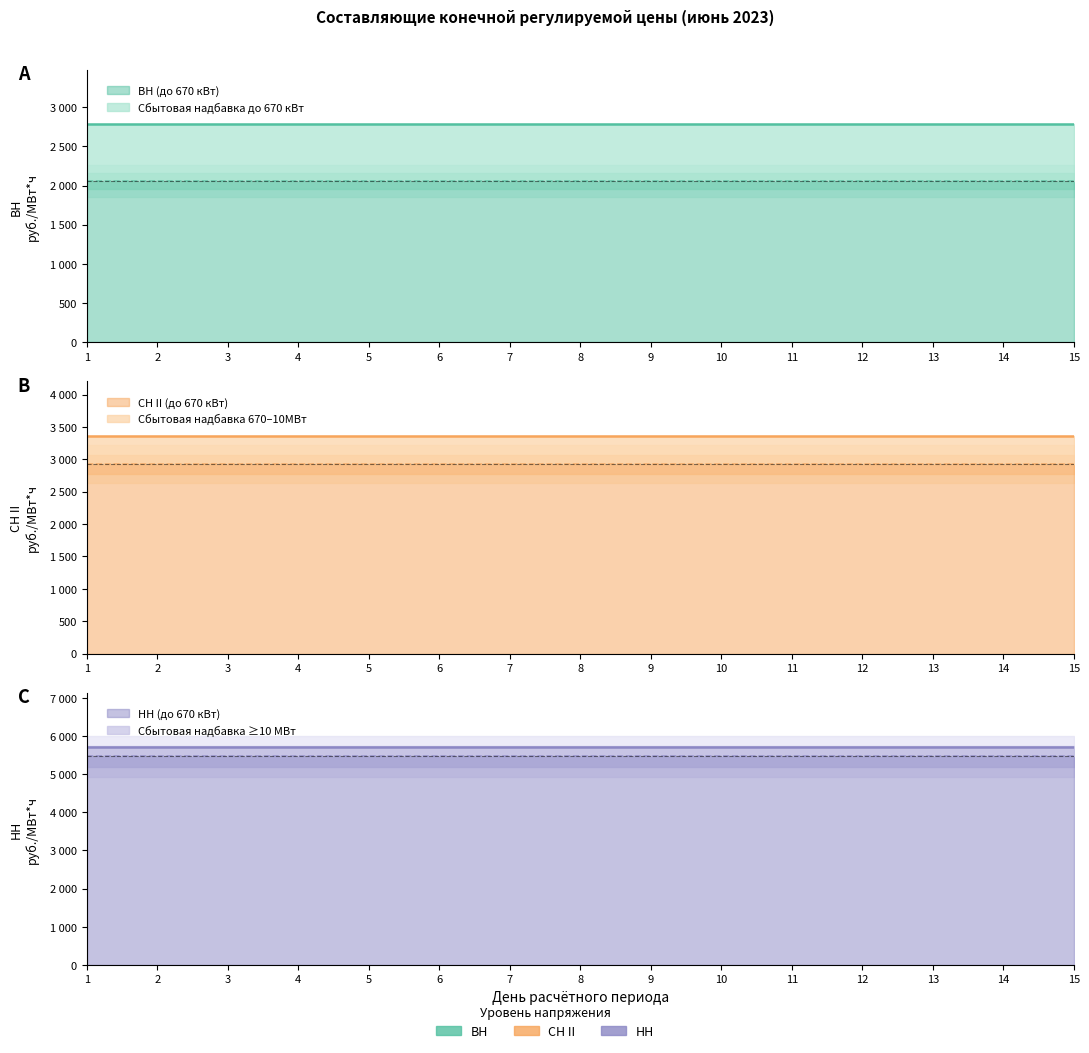

True or false: СН II (до 670 кВт) and ВН (до 670 кВт) cross at least once.

False